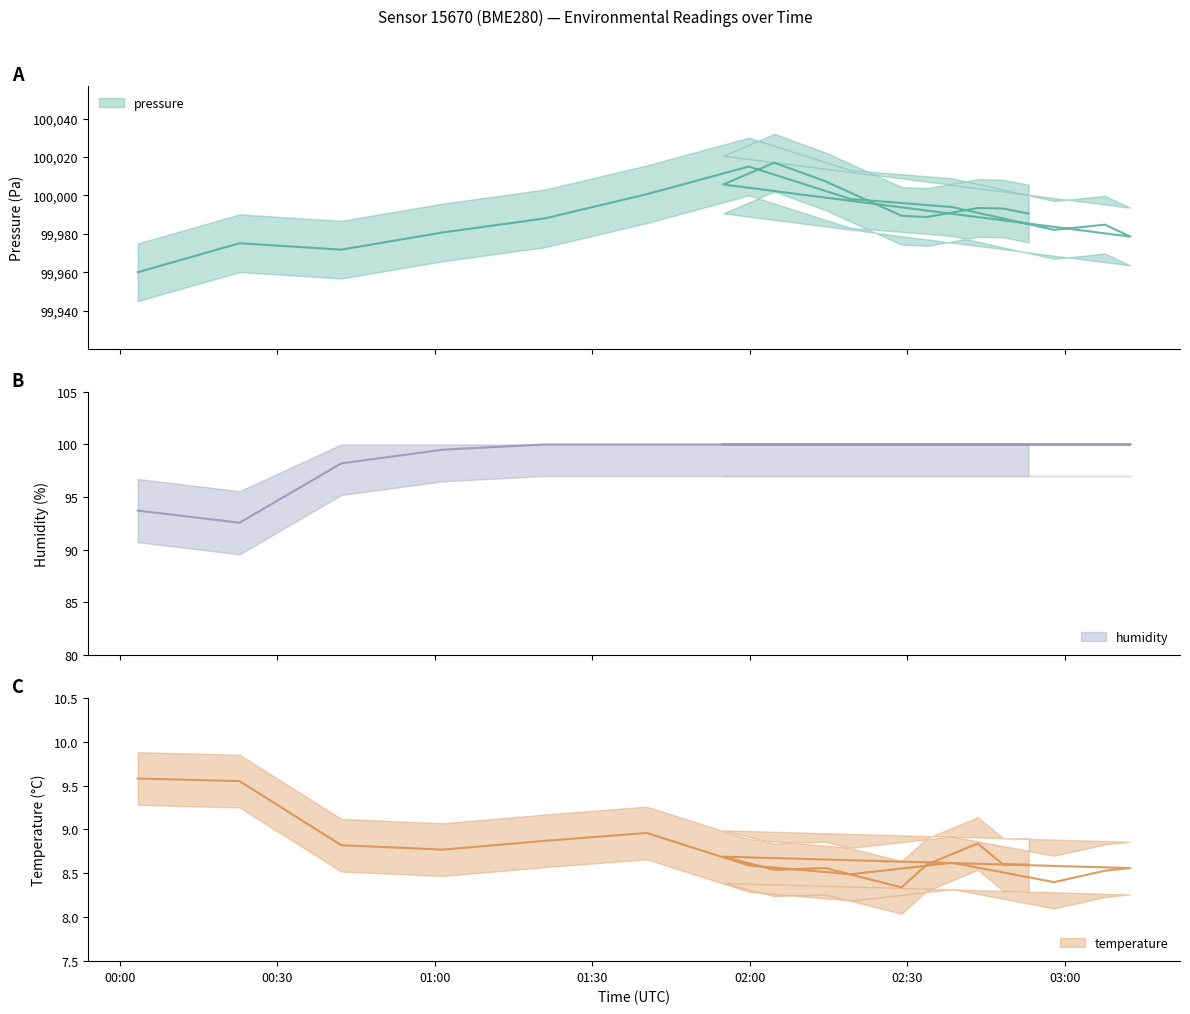

How many interior local valleys does the pressure series have?

4